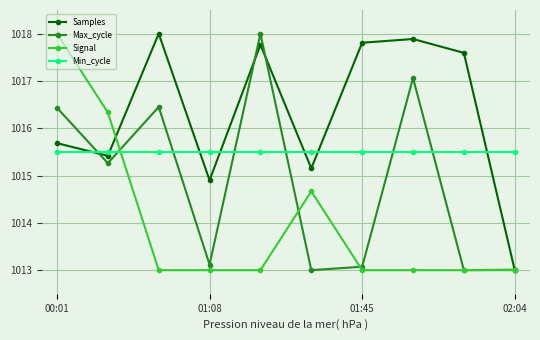

True or false: Min_cycle and Samples intersect in this chart.

True